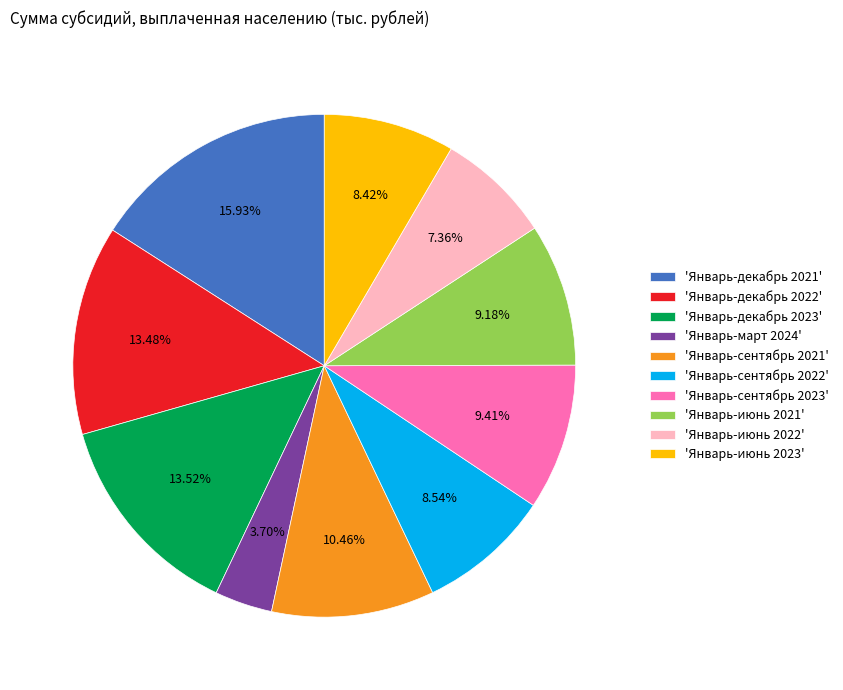

To the nearest percent, what is the difference between the largest and smallest slice percentages?

12%